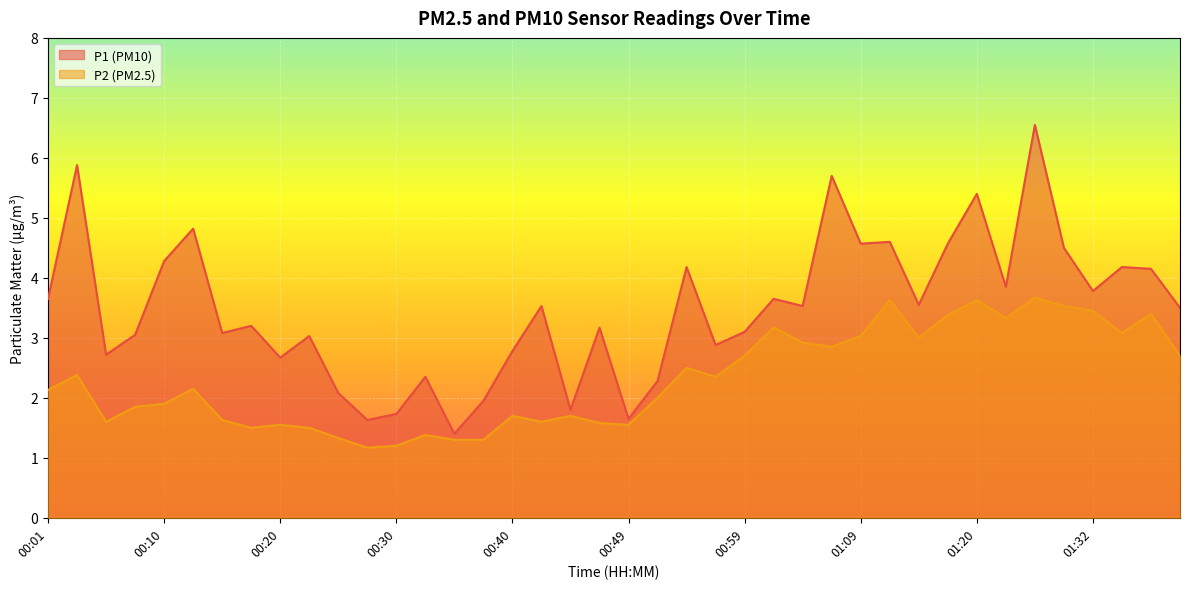

True or false: P1 and P2 intersect in this chart.

False